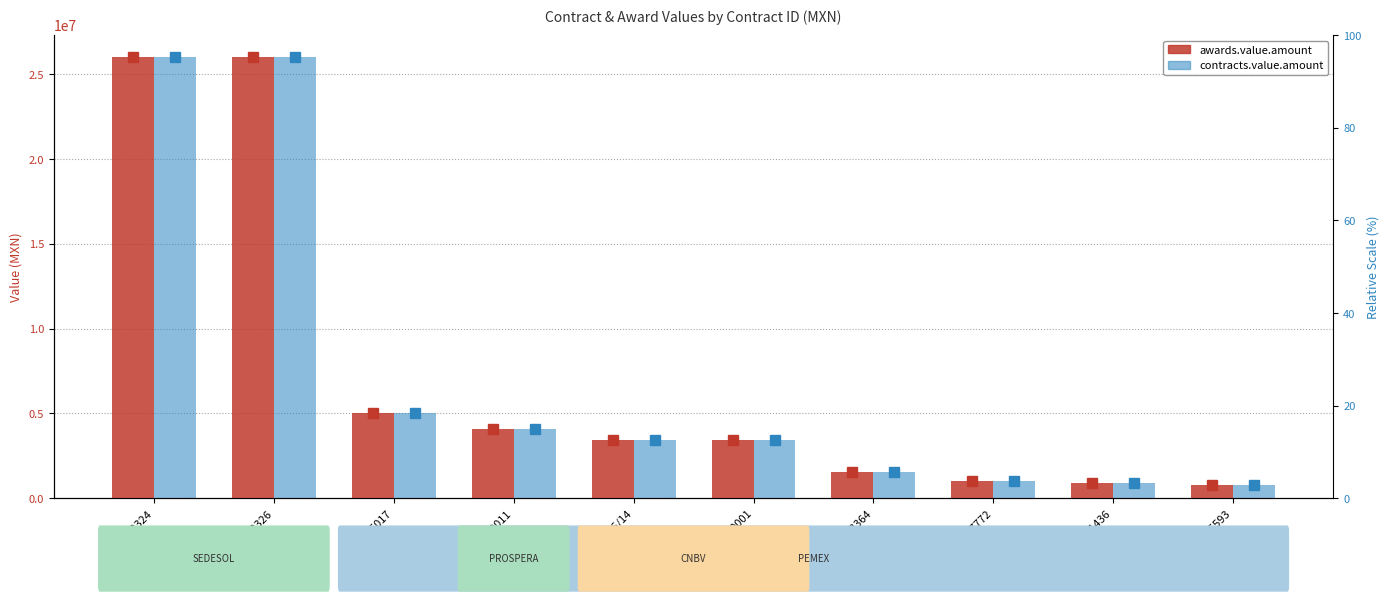

Which category has the highest value across all series?

102324